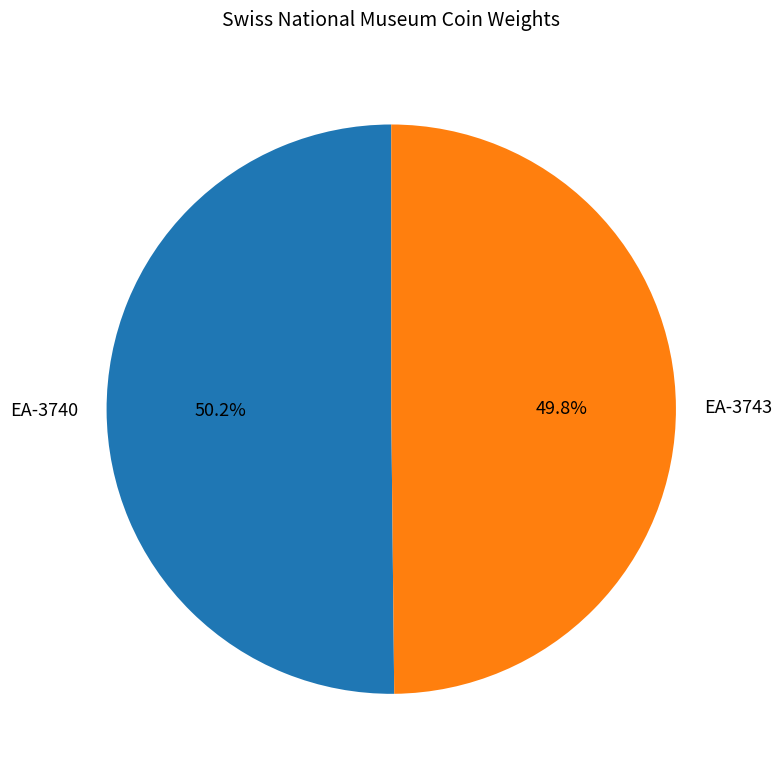

To the nearest percent, what portion does EA-3743 represent?

50%